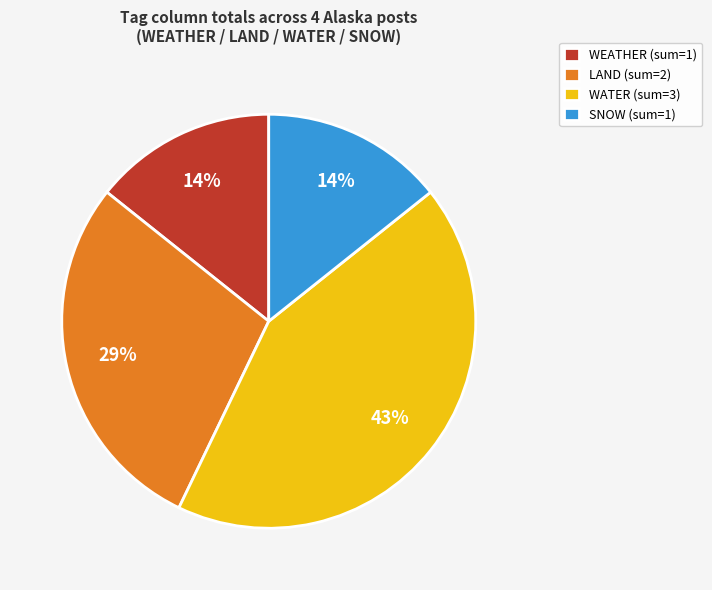

Does any single category account for the majority?

No